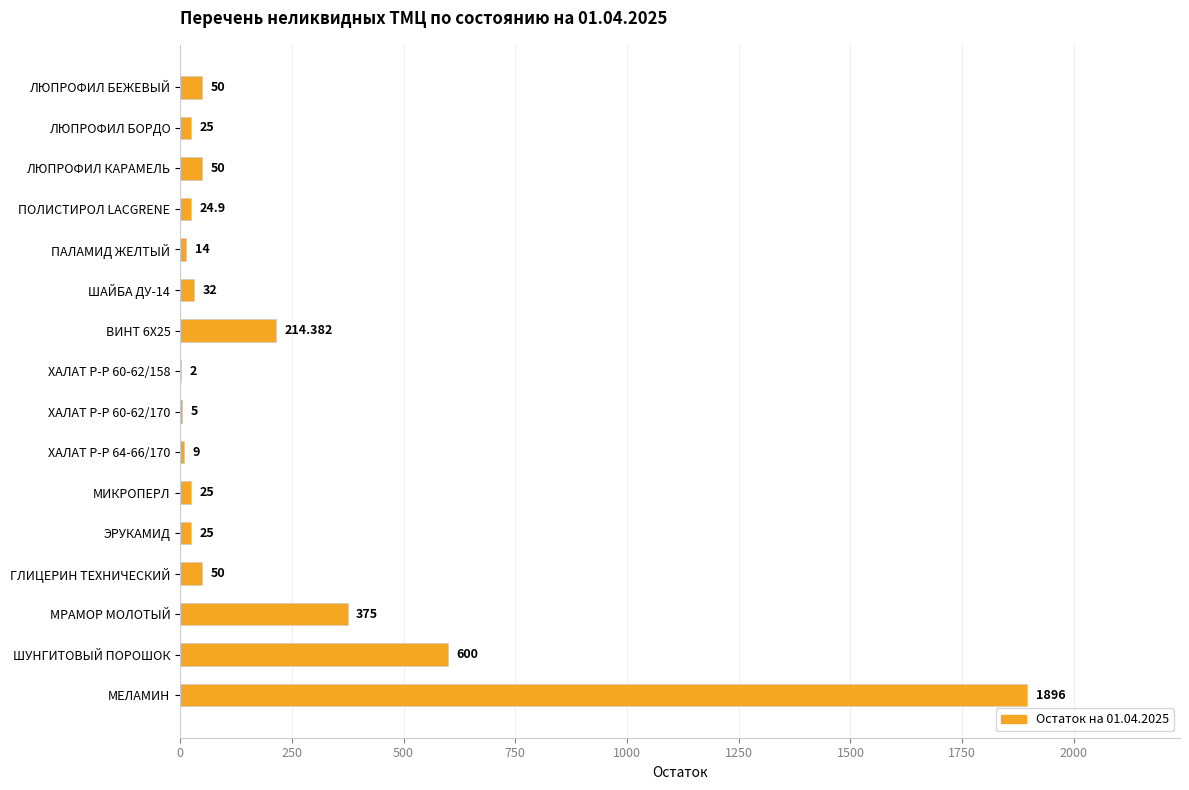

Between ЭРУКАМИД and ХАЛАТ Р-Р 64-66/170, which is larger?

ЭРУКАМИД